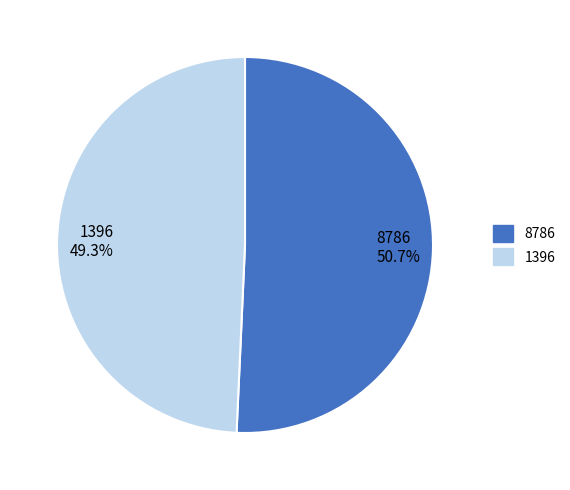

Which category has the biggest portion of the pie?

8786